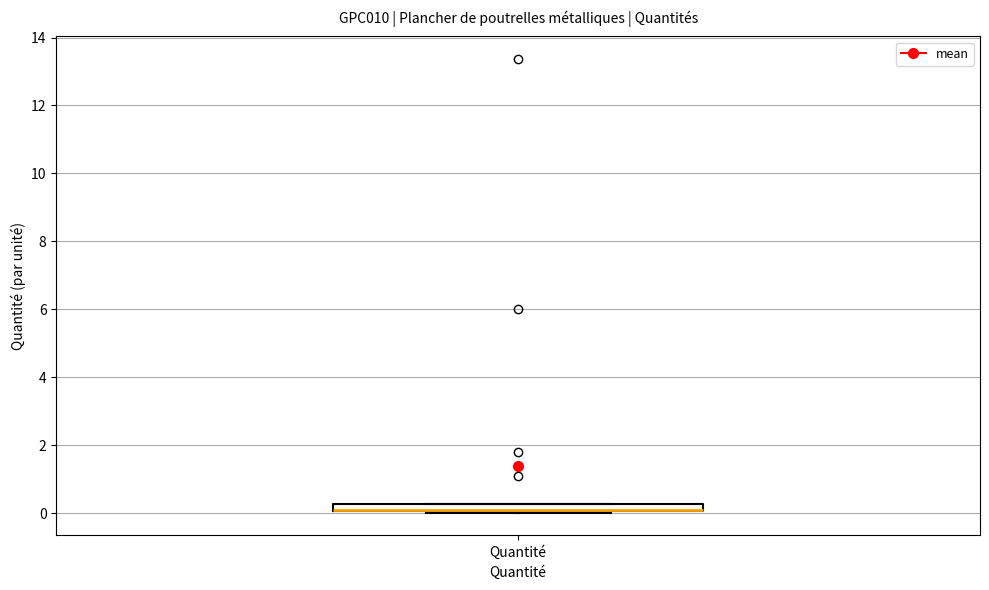

Where is the lower edge of the box for Quantité on the y-axis? The values are not printed on the chart, so give them approximately, as read against the axis.

0.0